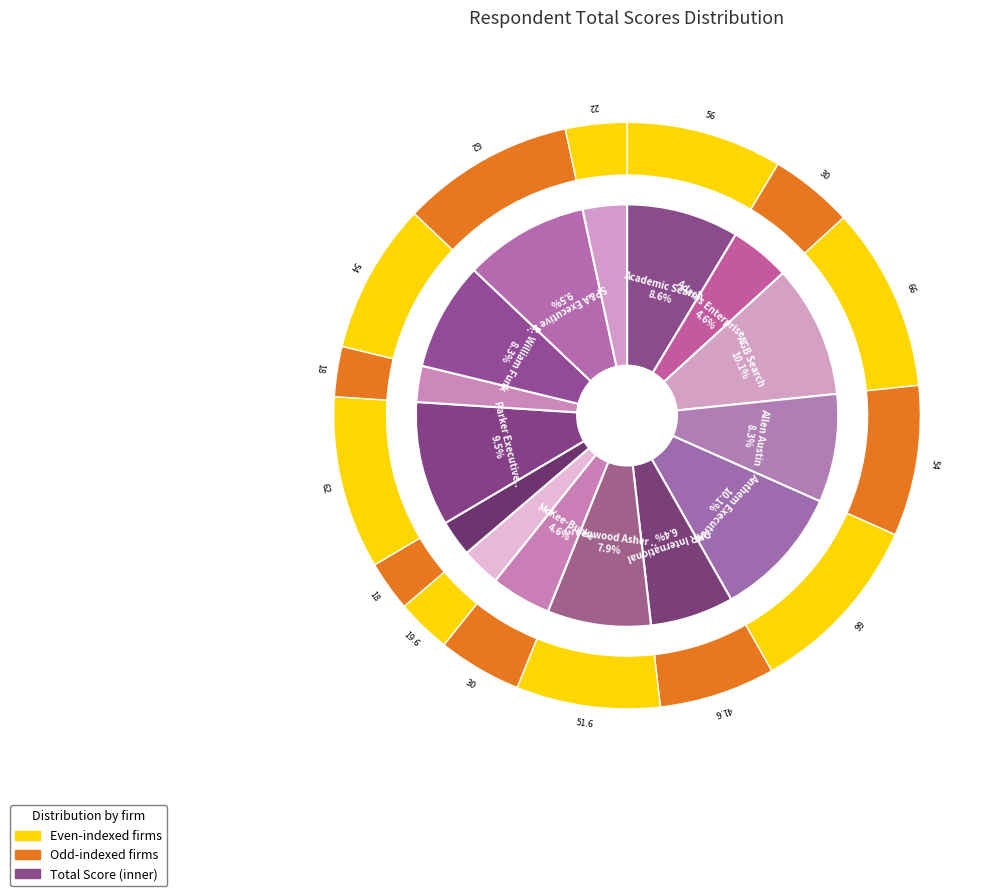

What percentage is NOT represented by Allen Austin?

91.7%